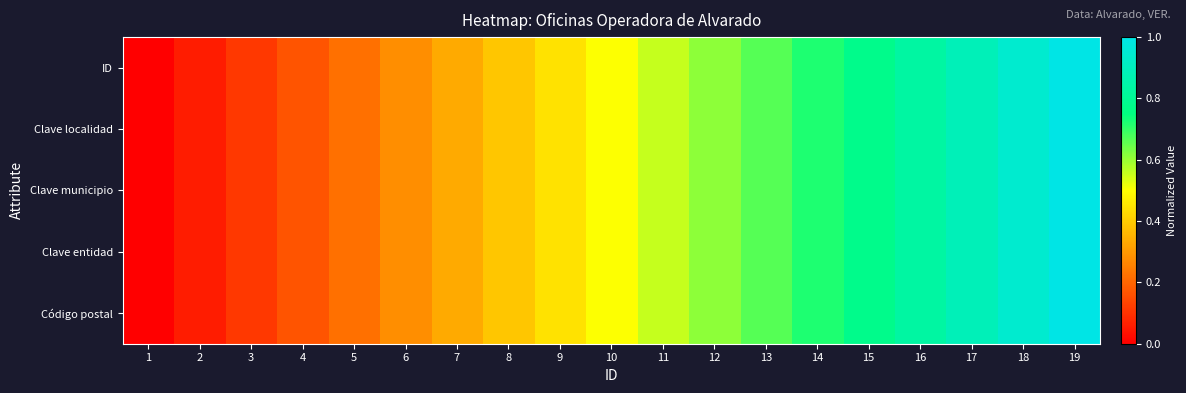

Reading left to right, what are all the values shown in this chart?

ID: 1=0.0	2=0.1	3=0.1	4=0.2	5=0.2	6=0.3	7=0.3	8=0.4	9=0.4	10=0.5	11=0.6	12=0.6	13=0.7	14=0.7	15=0.8	16=0.8	17=0.9	18=0.9	19=1.0
Clave localidad: 1=0.0	2=0.1	3=0.1	4=0.2	5=0.2	6=0.3	7=0.3	8=0.4	9=0.4	10=0.5	11=0.6	12=0.6	13=0.7	14=0.7	15=0.8	16=0.8	17=0.9	18=0.9	19=1.0
Clave municipio: 1=0.0	2=0.1	3=0.1	4=0.2	5=0.2	6=0.3	7=0.3	8=0.4	9=0.4	10=0.5	11=0.6	12=0.6	13=0.7	14=0.7	15=0.8	16=0.8	17=0.9	18=0.9	19=1.0
Clave entidad: 1=0.0	2=0.1	3=0.1	4=0.2	5=0.2	6=0.3	7=0.3	8=0.4	9=0.4	10=0.5	11=0.6	12=0.6	13=0.7	14=0.7	15=0.8	16=0.8	17=0.9	18=0.9	19=1.0
Código postal: 1=0.0	2=0.1	3=0.1	4=0.2	5=0.2	6=0.3	7=0.3	8=0.4	9=0.4	10=0.5	11=0.6	12=0.6	13=0.7	14=0.7	15=0.8	16=0.8	17=0.9	18=0.9	19=1.0